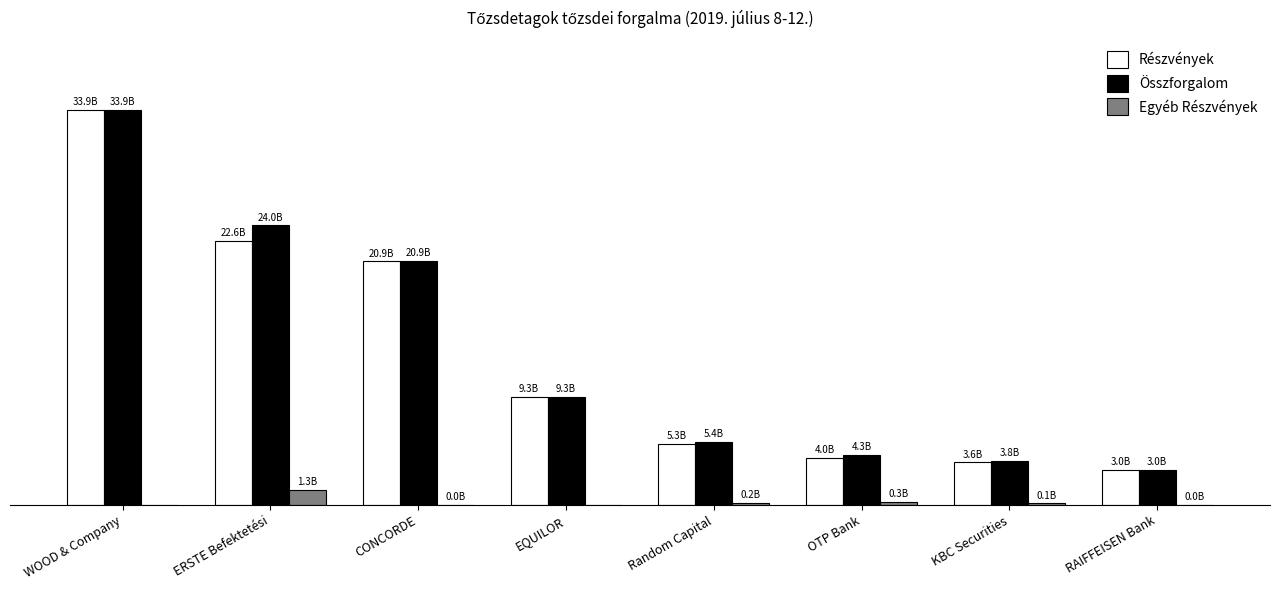

Does the chart contain stacked bars?

No